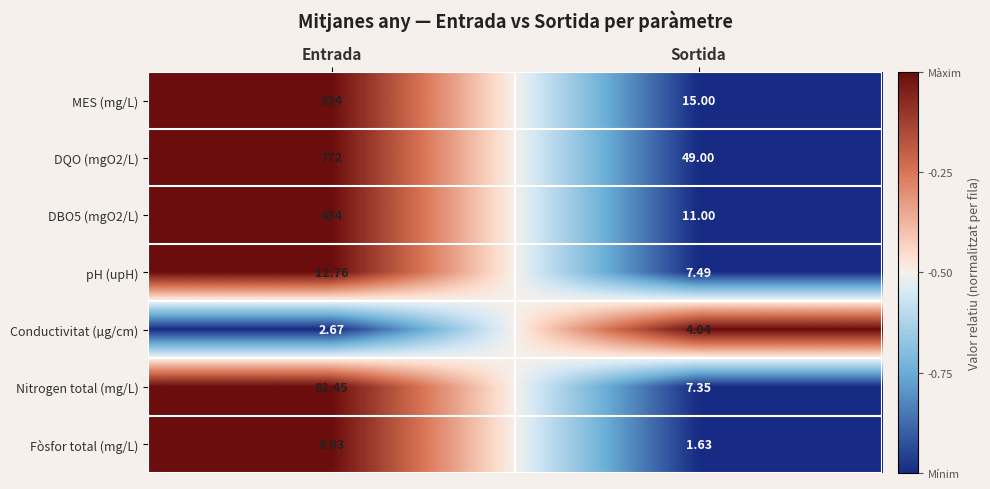

At Sortida, list the series in order from largest to smallest.

DQO (mgO2/L), MES (mg/L), DBO5 (mgO2/L), pH (upH), Nitrogen total (mg/L), Conductivitat (µg/cm), Fòsfor total (mg/L)